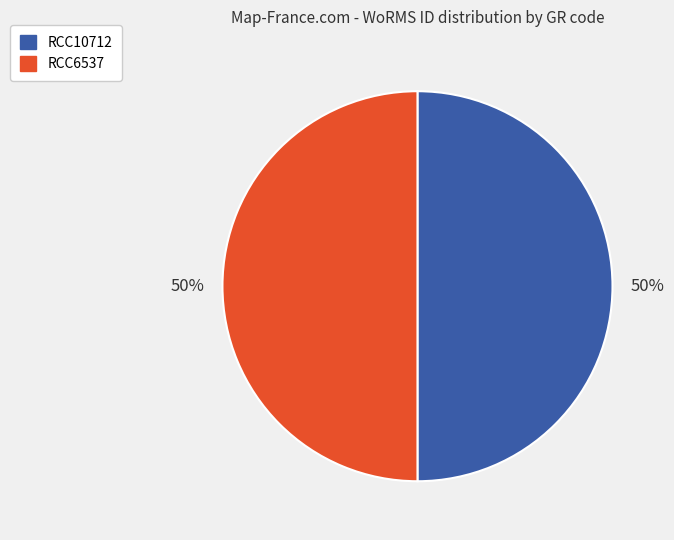

The RCC10712 slice represents 39% of the pie. True or false?

False